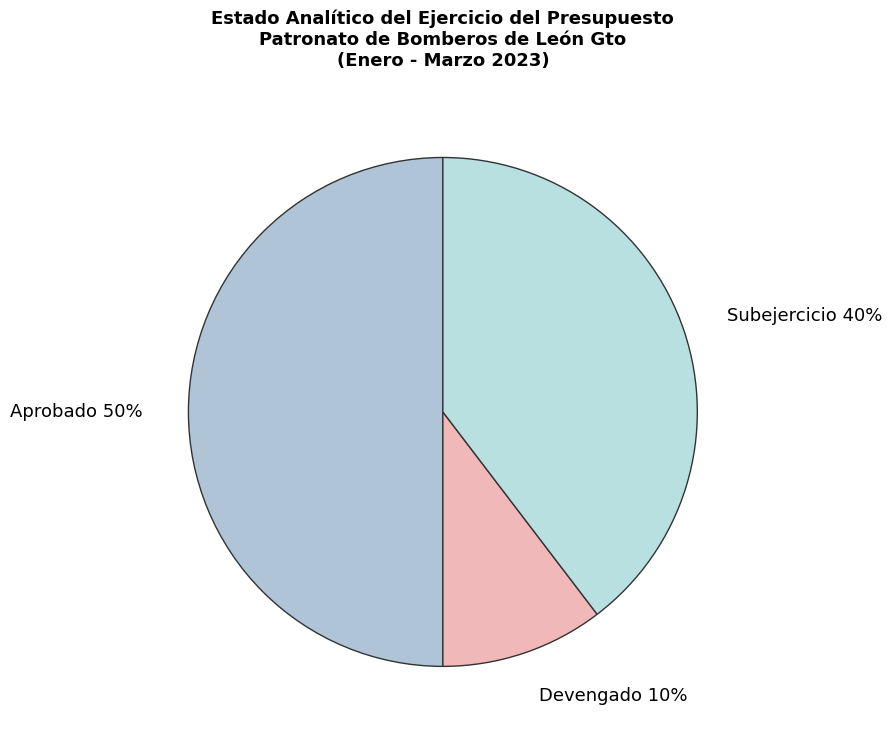

Which category has the smallest portion of the pie?

Devengado